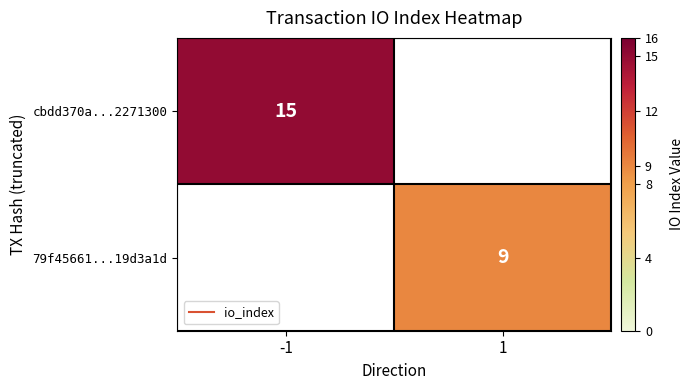

What is the maximum value shown in the chart?

15